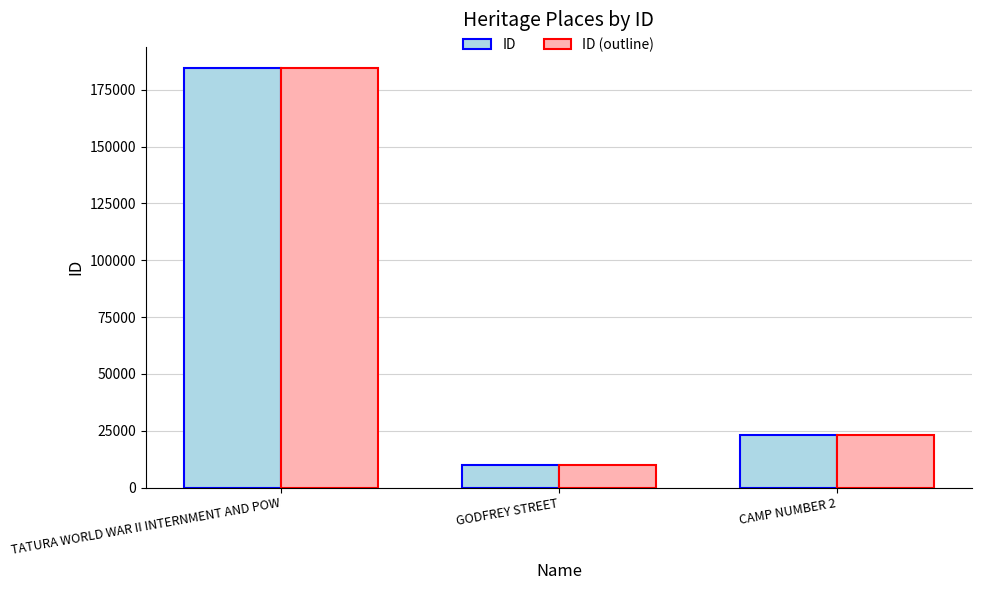

What is the value of the ID bar at the 3rd from the left?

22920